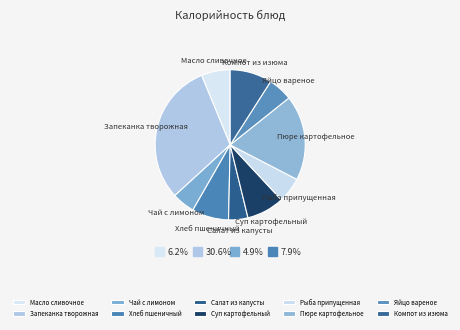

Does any single category account for the majority?

No